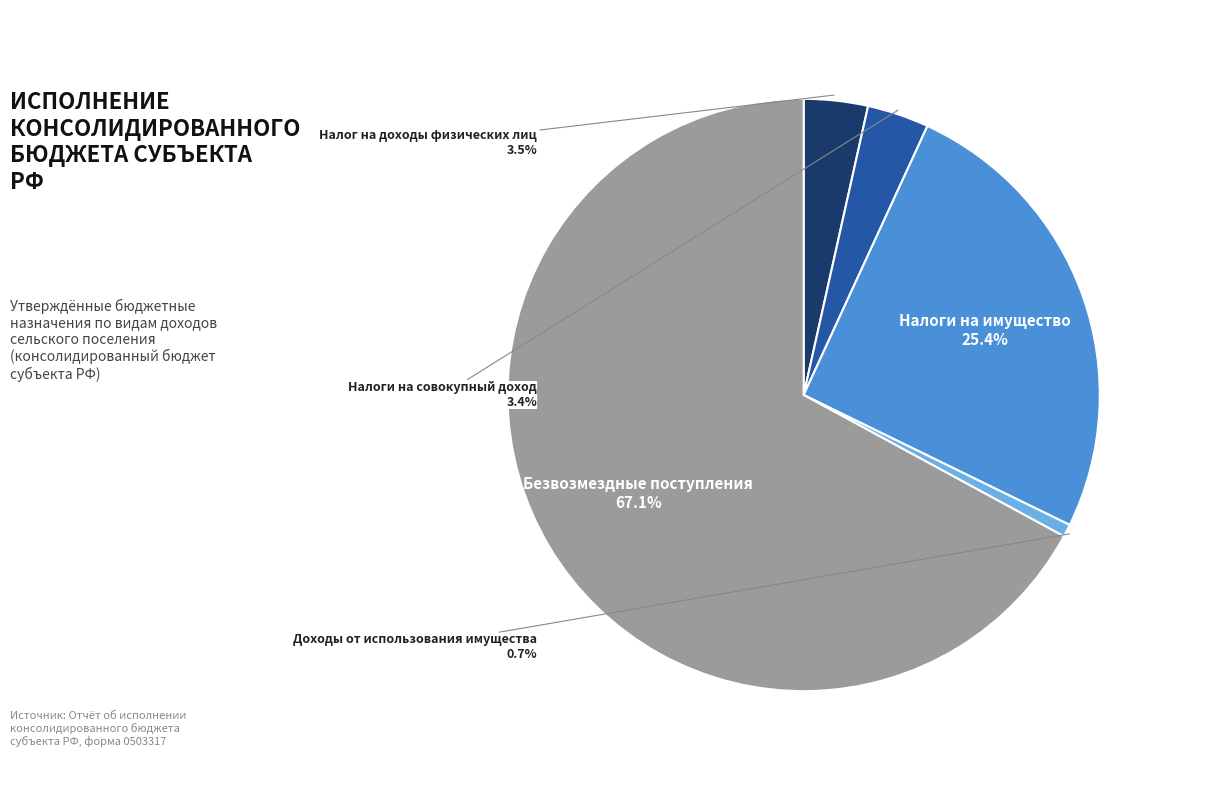

To the nearest percent, what is the average slice percentage?

20%